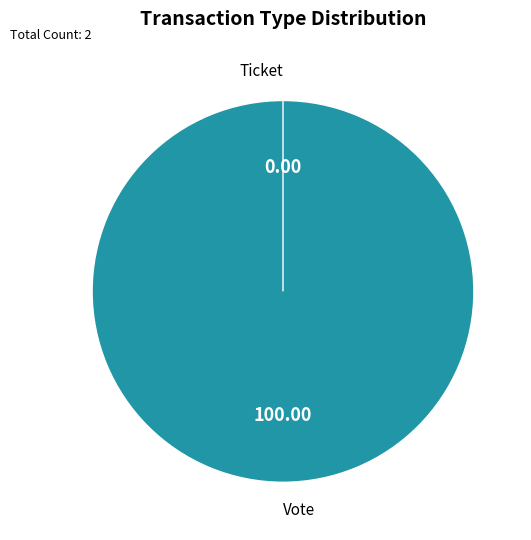

What is the majority slice?

Vote